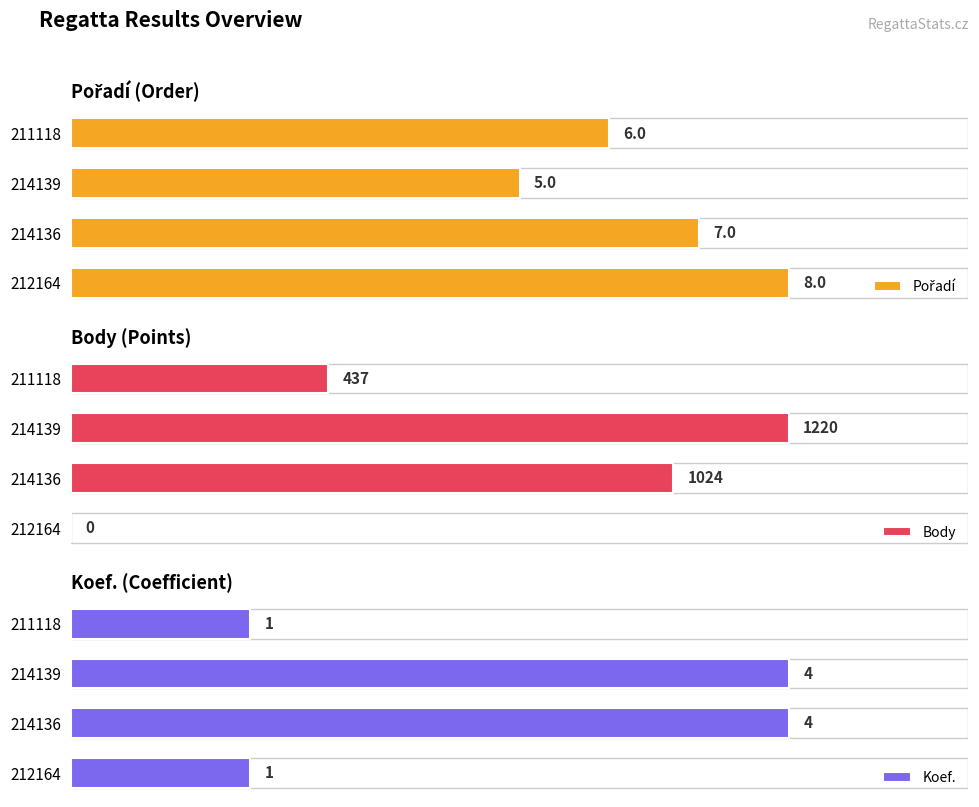

Which series changed the most between 212164 and 214139?

Body